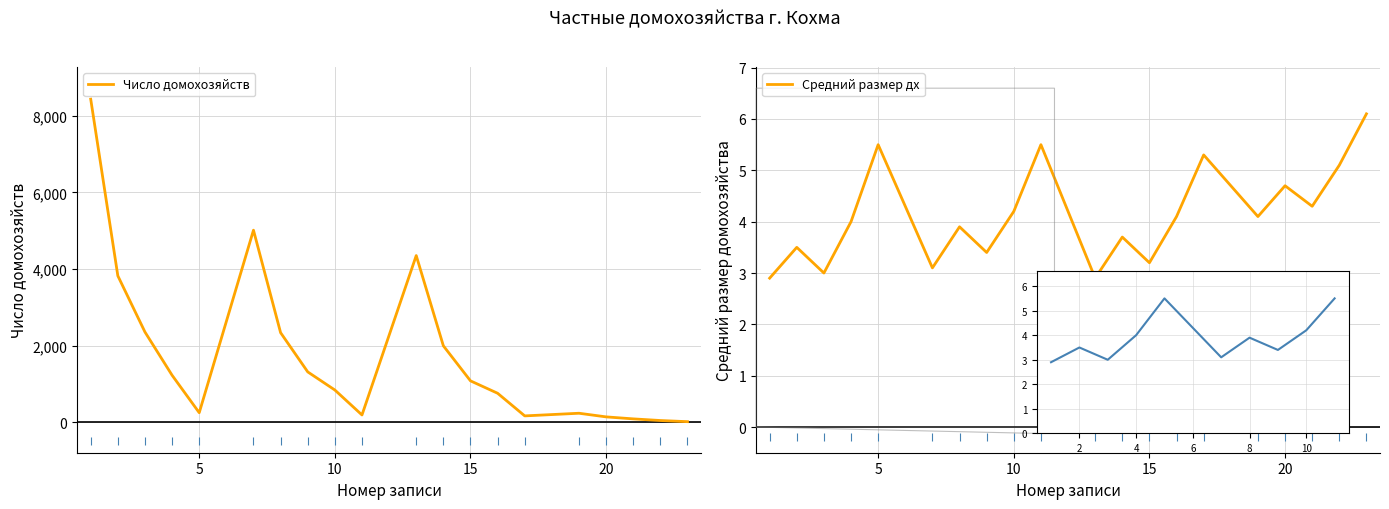

Which series has the widest spread of Y values?

Число домохозяйств